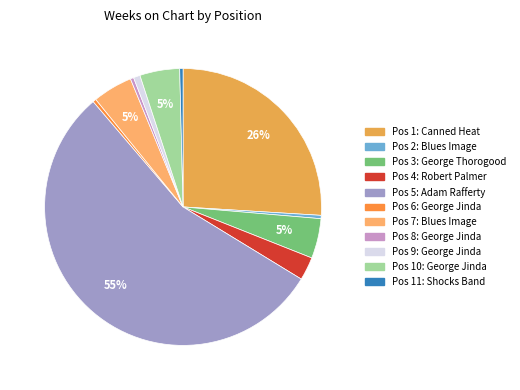

How many segments does this pie chart have?

11